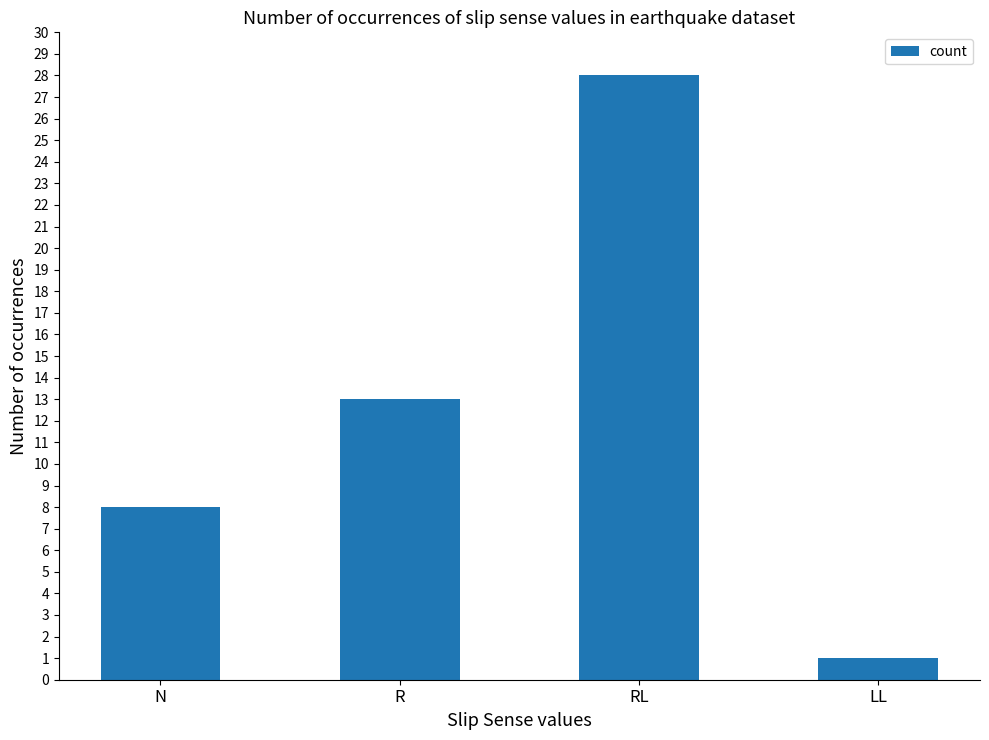

How many bars are there in total?

4